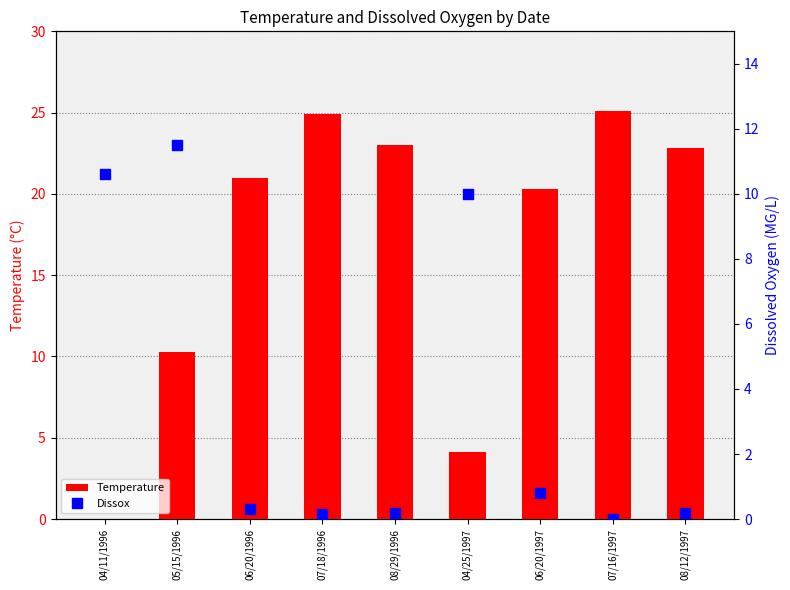

At how many categories does at least one series exceed 18?

6